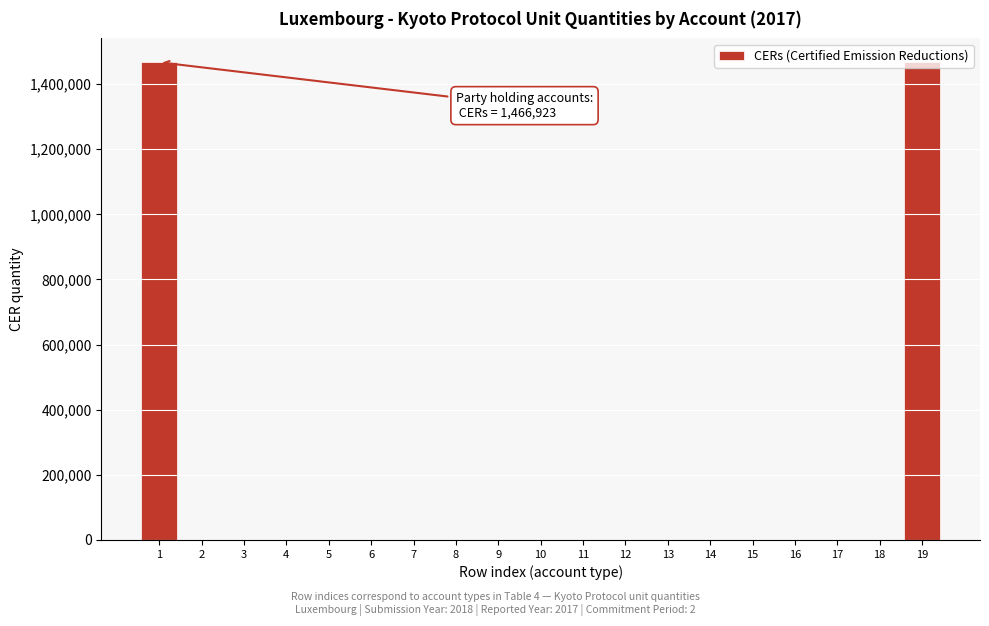

What is the sum of all values?

2933846